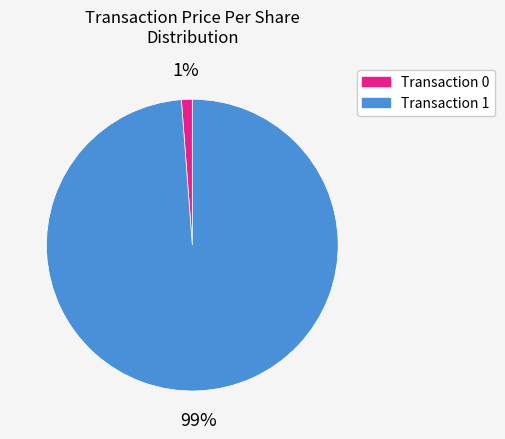

Is there a majority slice in this chart?

Yes